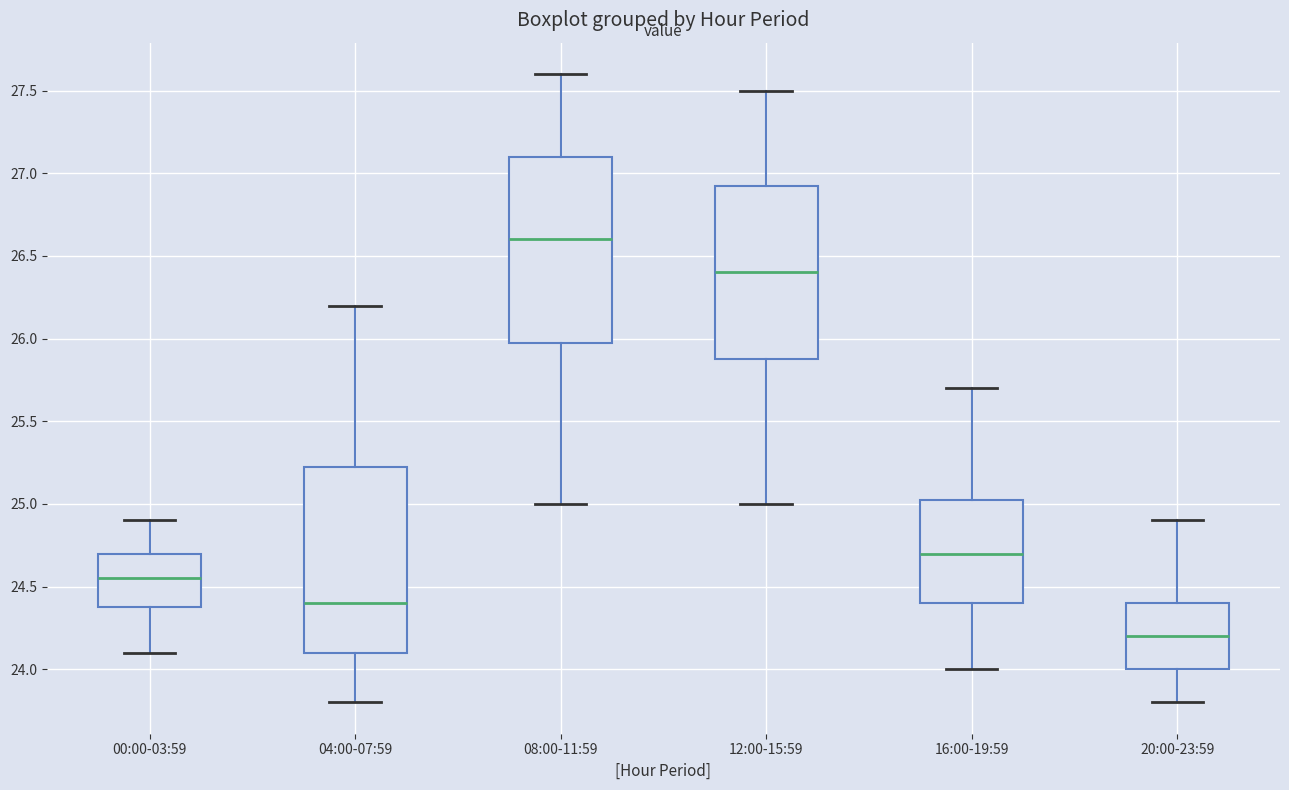

Where does the lower whisker of the box for 08:00-11:59 end on the y-axis? The values are not printed on the chart, so give them approximately, as read against the axis.

25.00